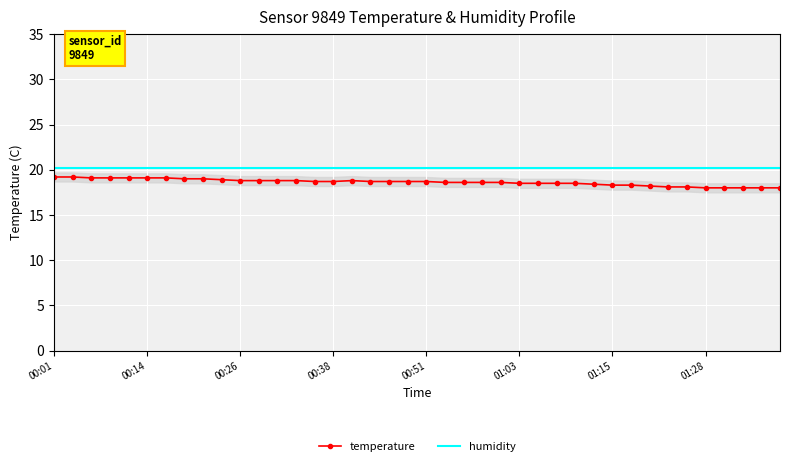

What is the minimum value for temperature?

18.0